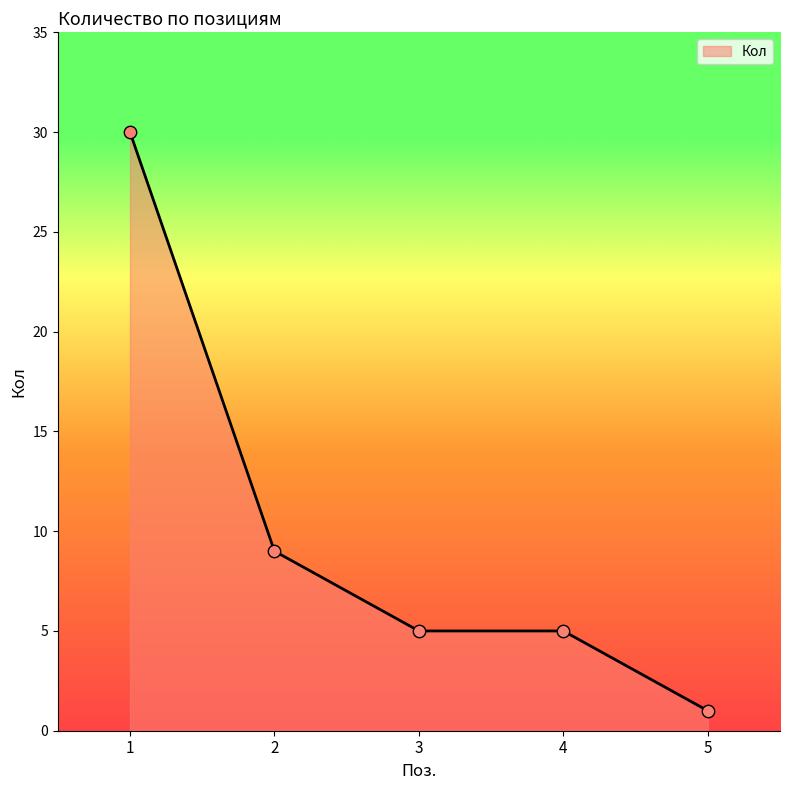

Approximately how many times larger is the value at 1 compared to 5?

30.0